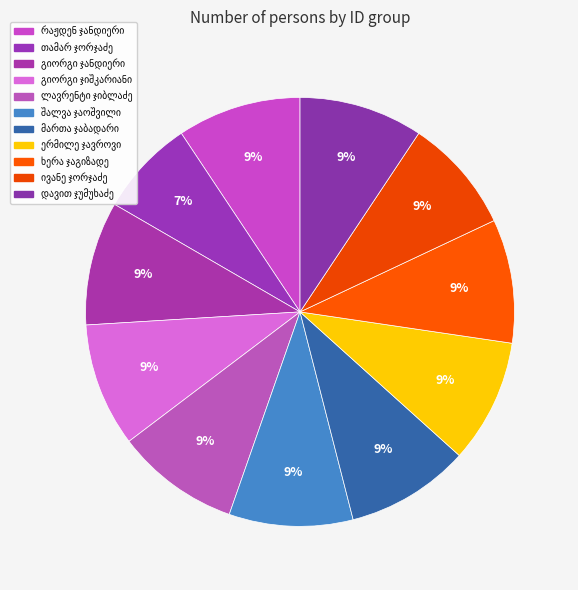

Is შალვა ჯაოშვილი the majority of the pie?

No